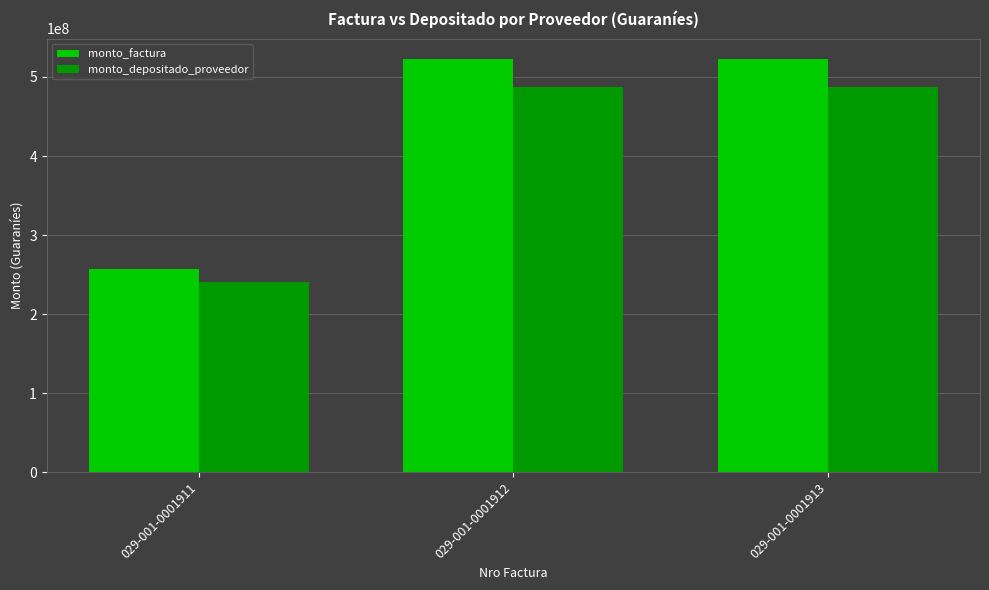

True or false: monto_factura has a value of 926249396 at 029-001-0001912.

False